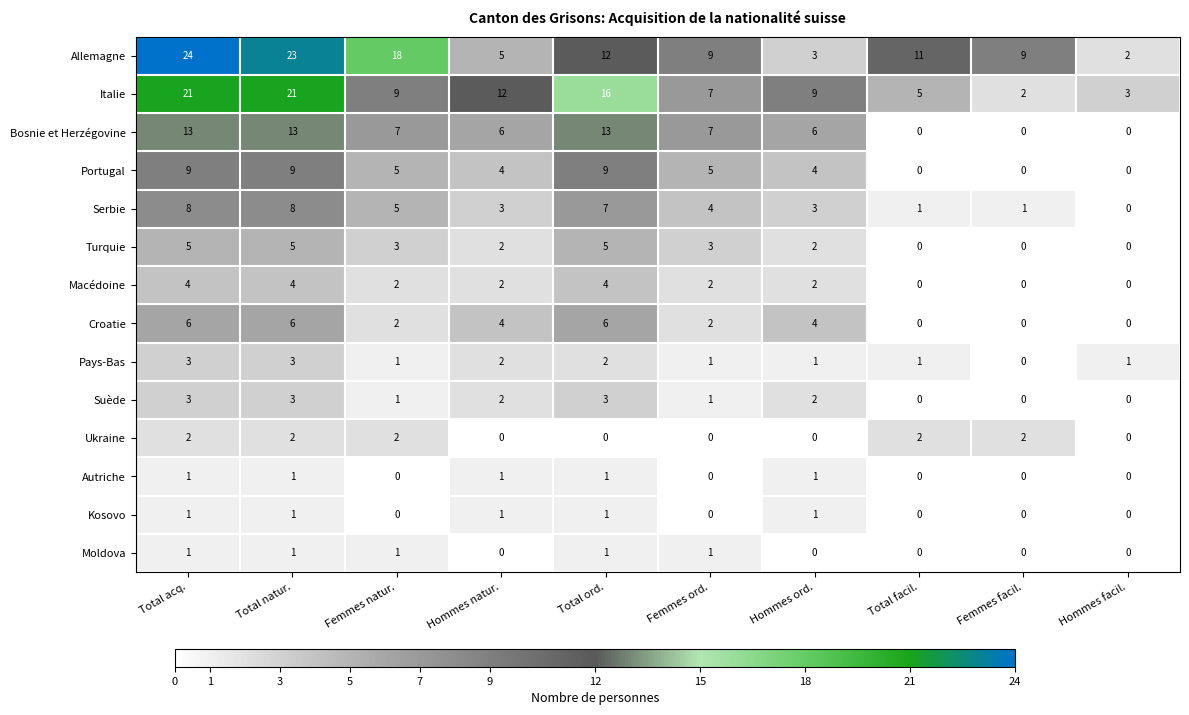

What is the difference between the Turquie values at Total ord. and Femmes facil.?

5